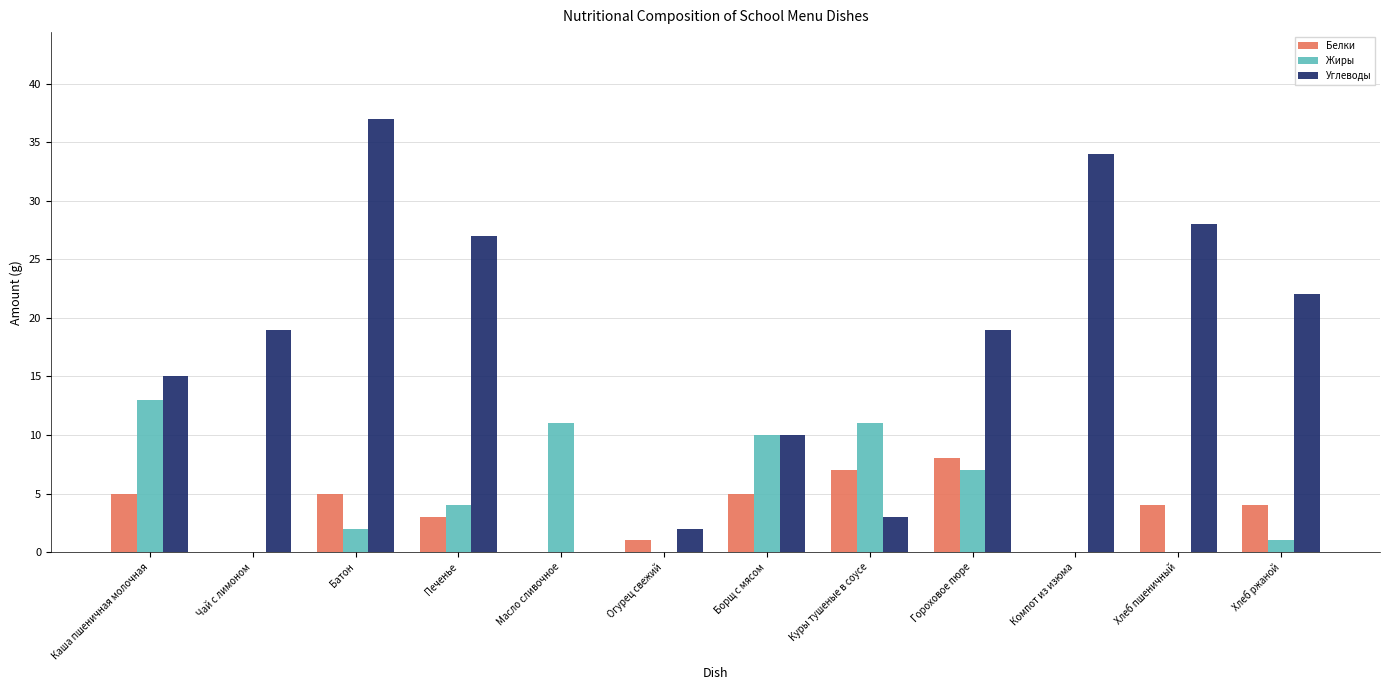

Are the bars horizontal?

No